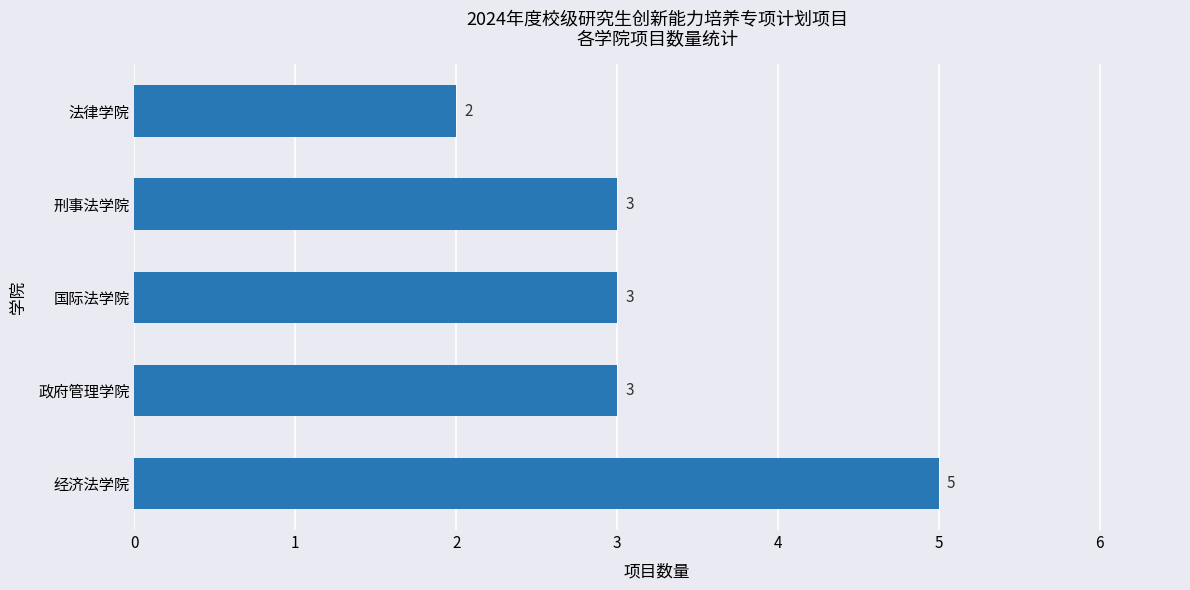

Which has a higher value, 政府管理学院 or 法律学院?

政府管理学院